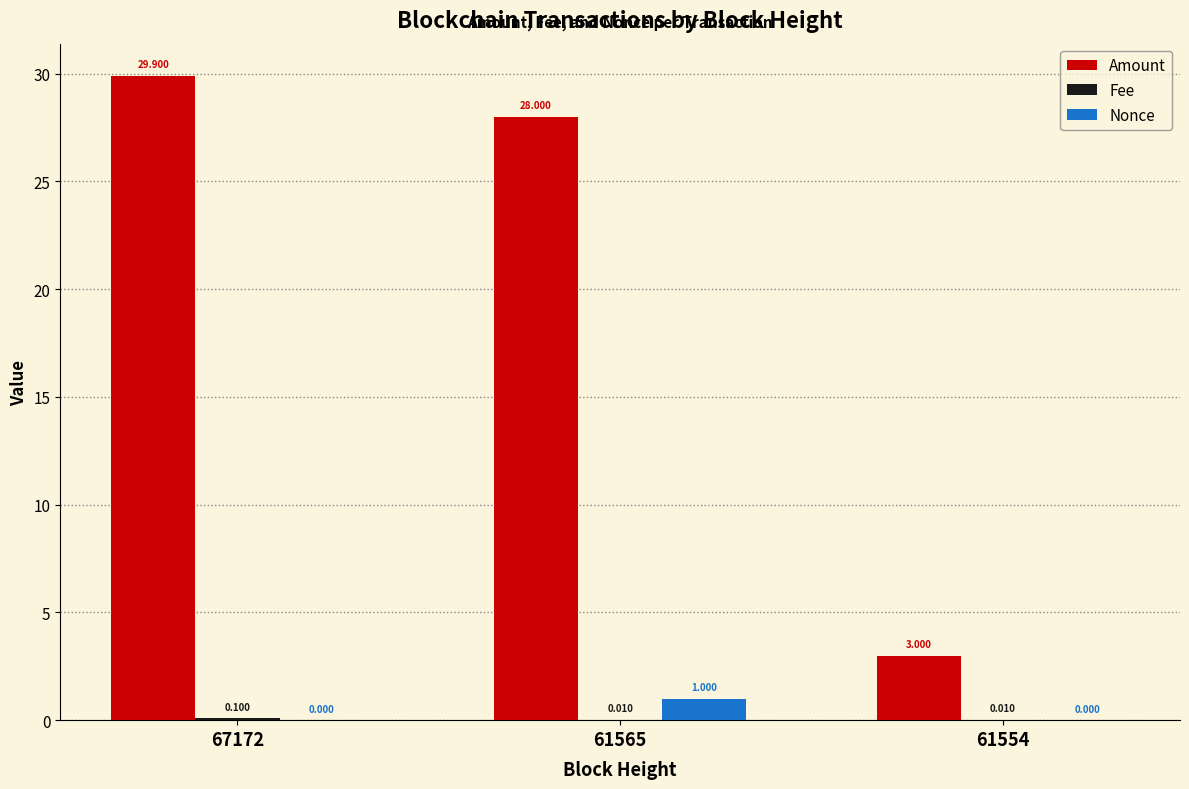

Which series has the widest spread of values?

Amount